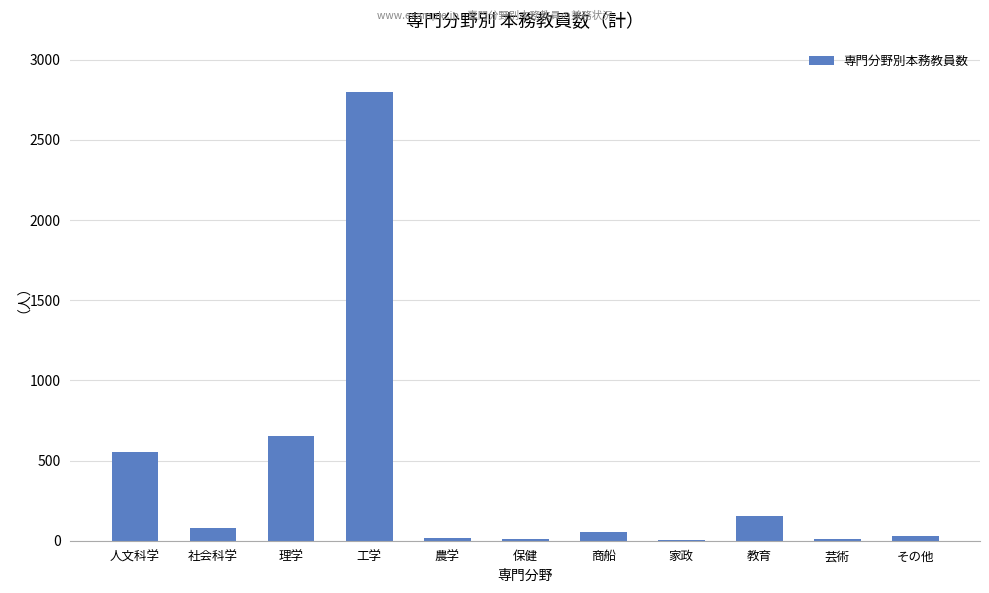

The chart shows a value of 654 at 理学. True or false?

True